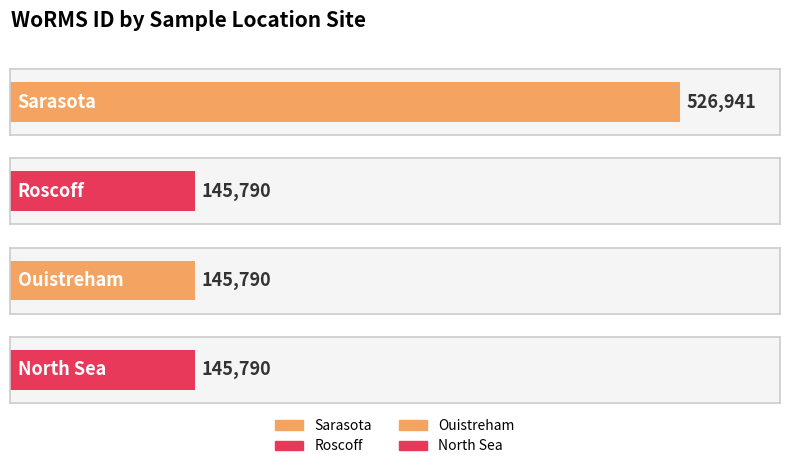

What is the difference between the maximum and minimum values?

381151